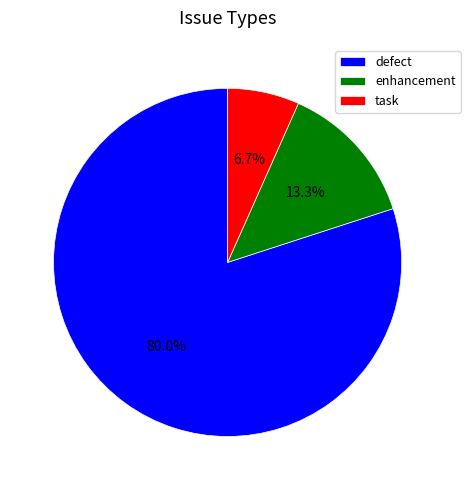

What is the ratio of the value at task to the value at enhancement?

0.5